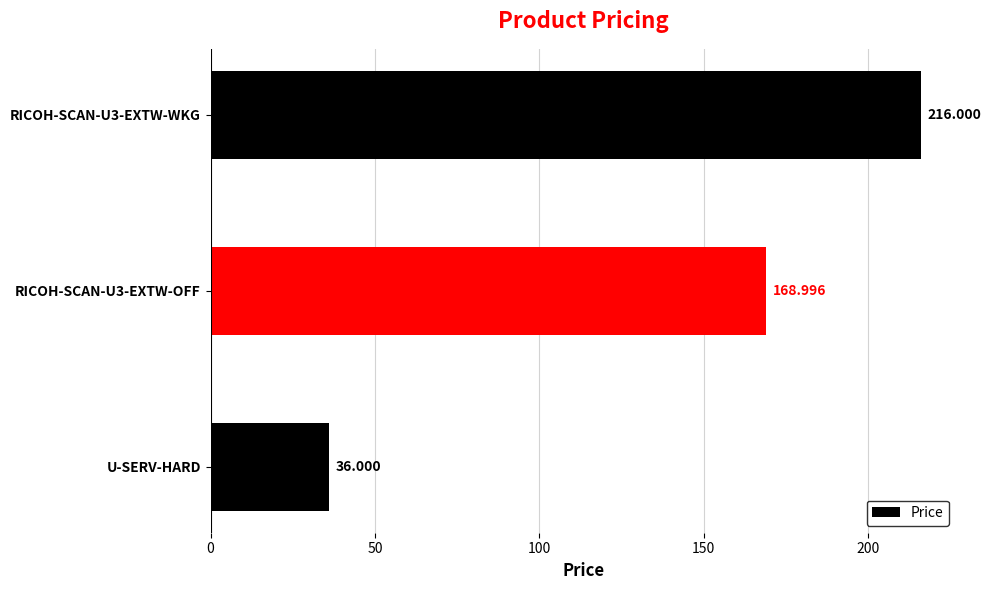

At which label is the value closest to 126?

RICOH-SCAN-U3-EXTW-OFF